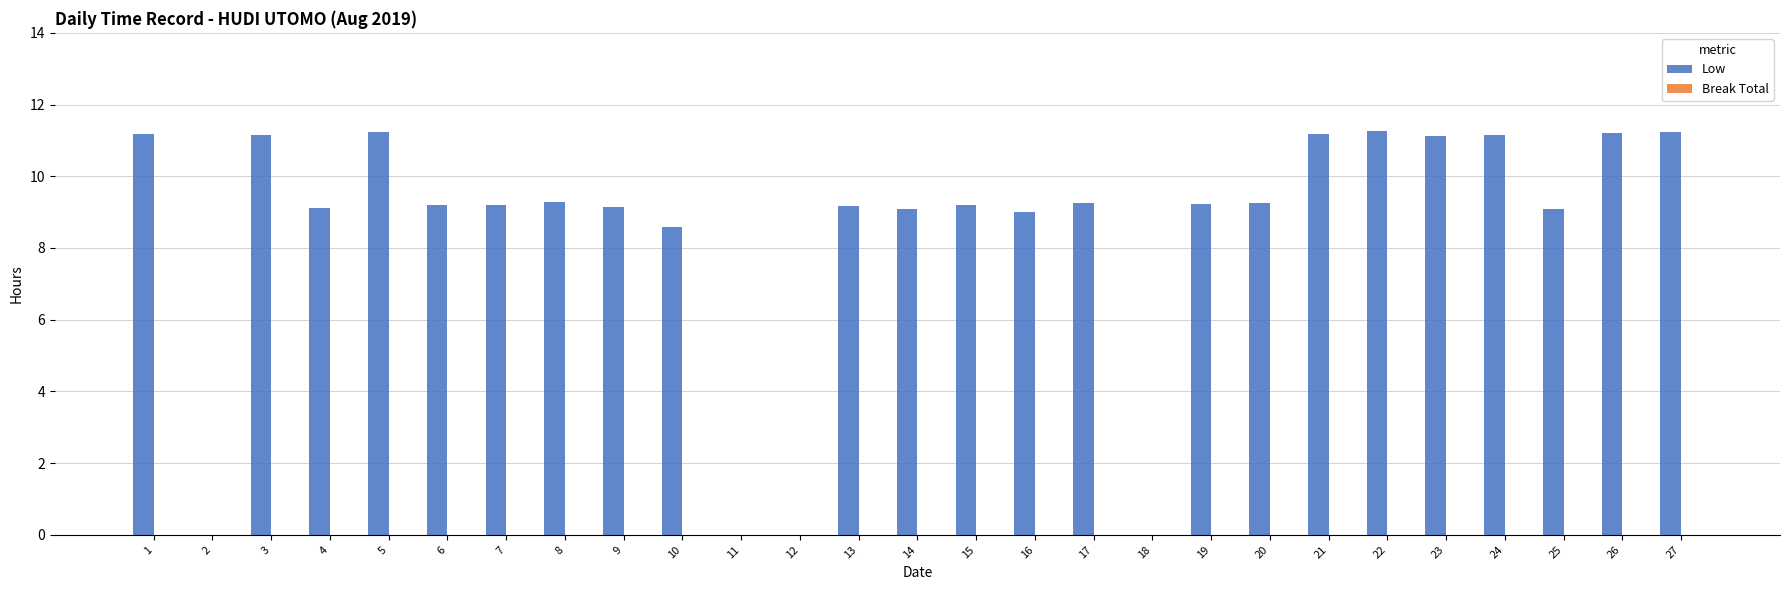

At which label is the value closest to 5?

10